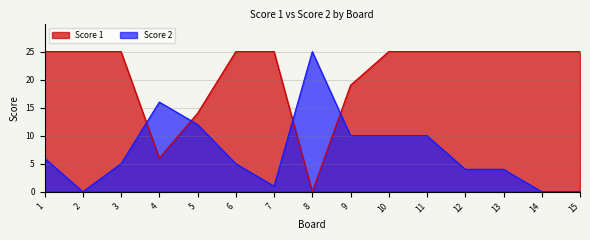

What is the value of the Score 1 point at the 7th from the left?

25